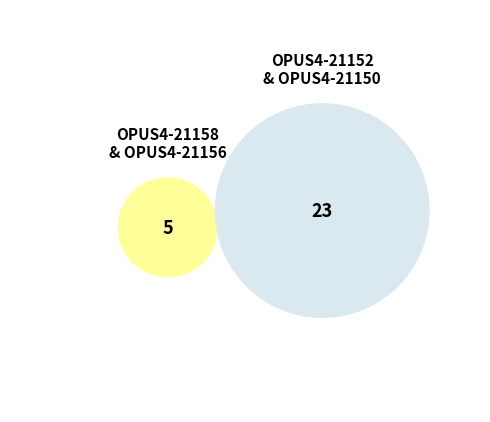

Do OPUS4-21156 and OPUS4-21152 together represent more than half of the pie?

No